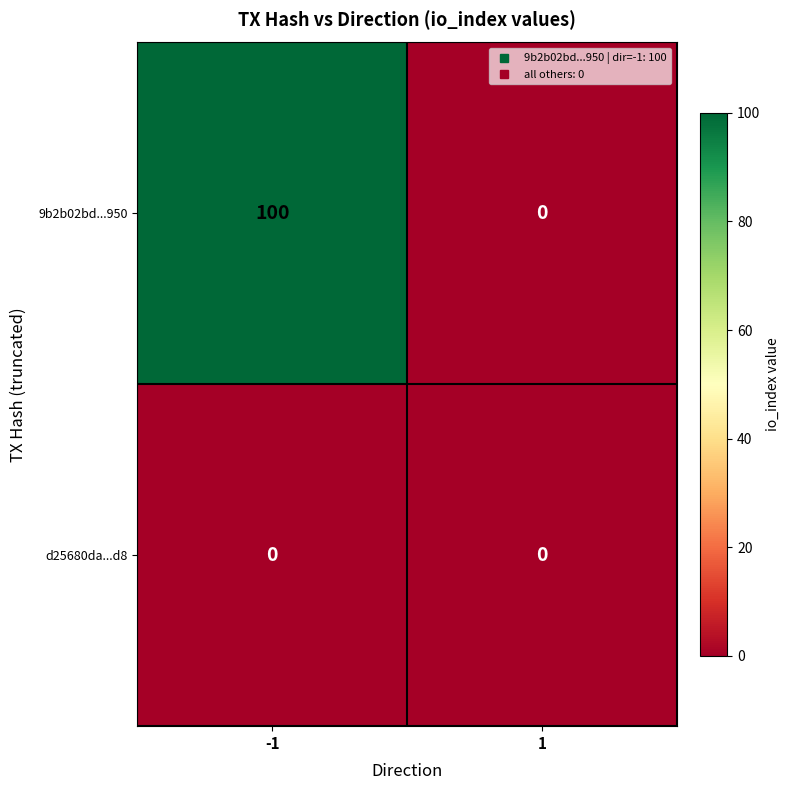

Between -1 and 1, which series saw the biggest shift?

9b2b02bd...950